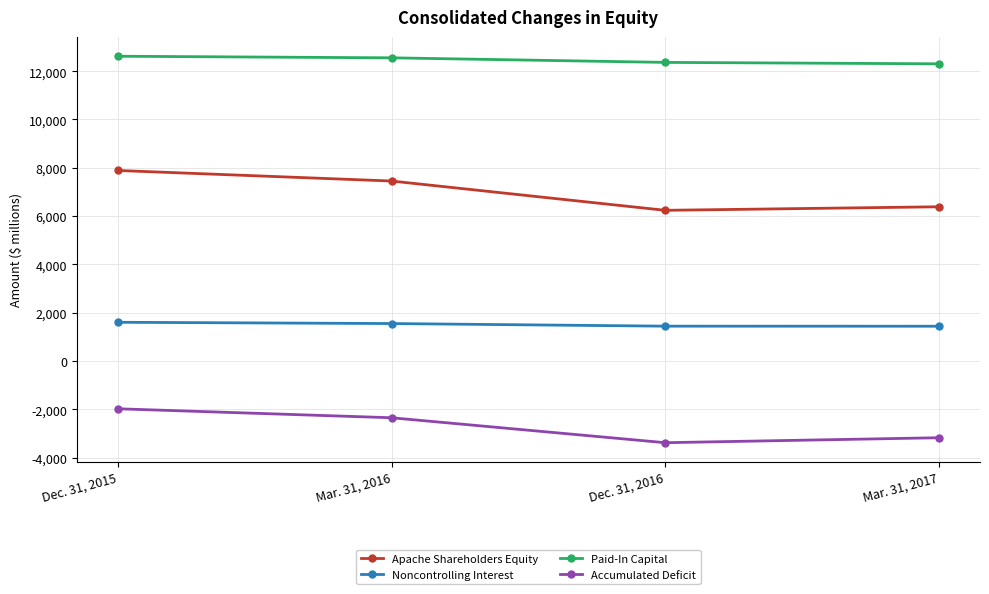

List the labels in order of Noncontrolling Interest value, smallest first.

Mar. 31, 2017, Dec. 31, 2016, Mar. 31, 2016, Dec. 31, 2015